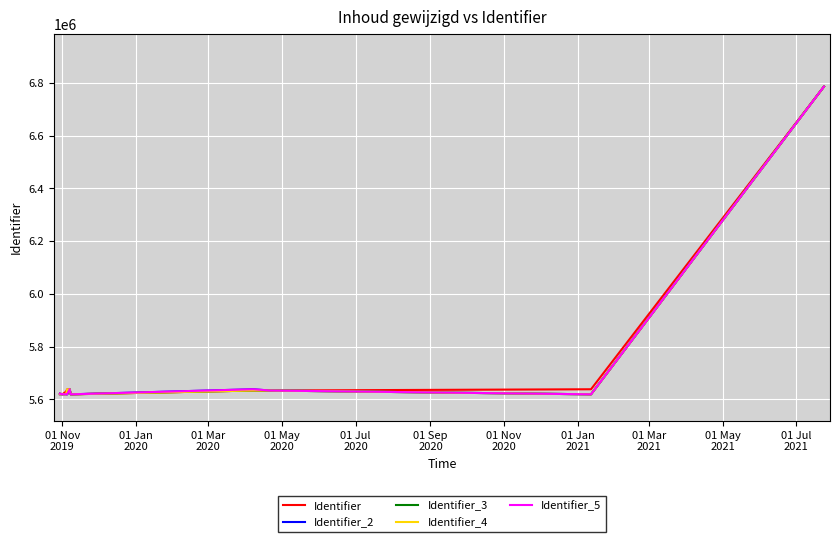

What is the highest value of the Identifier_3 series?

6785576